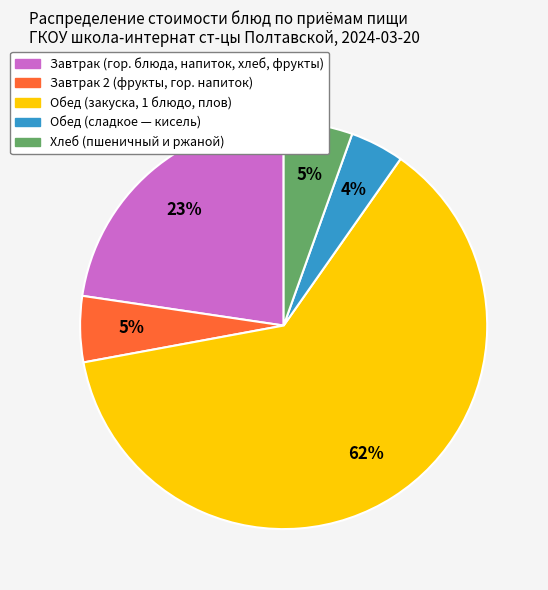

Is there a majority slice in this chart?

Yes